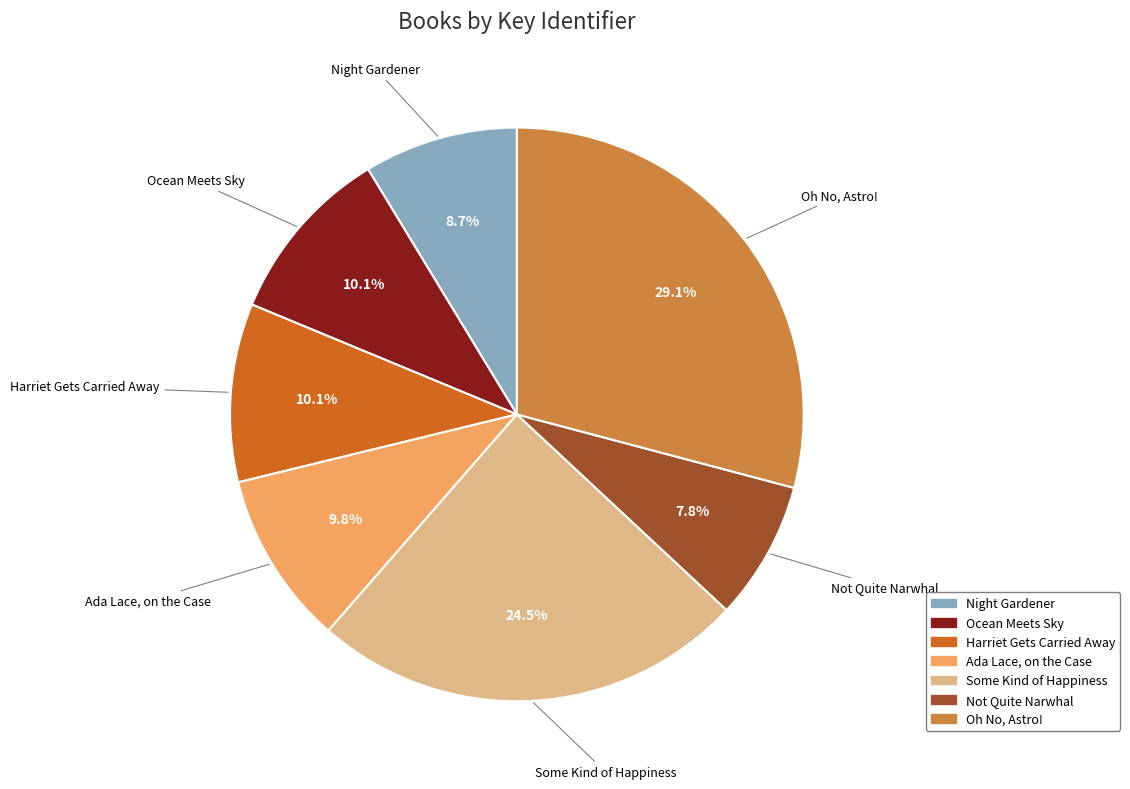

What is the total percentage of Night Gardener and Oh No, Astro!?

37.8%